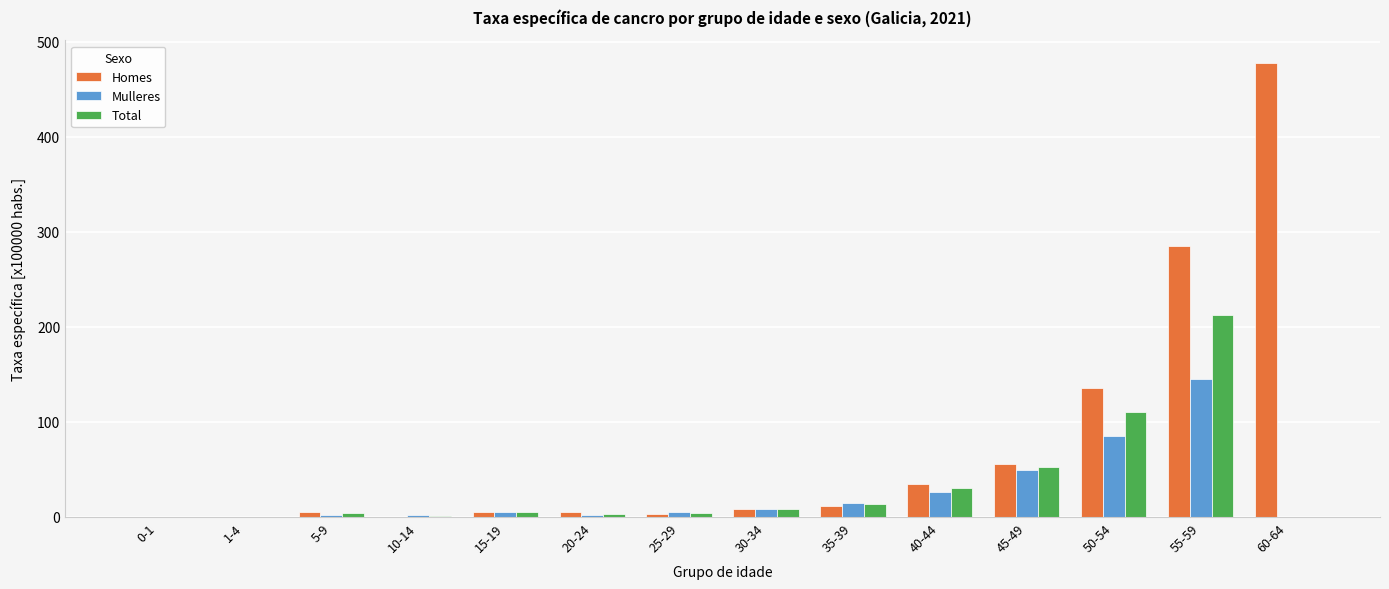

What is the spread (max minus min) of values at 10-14?

1.8